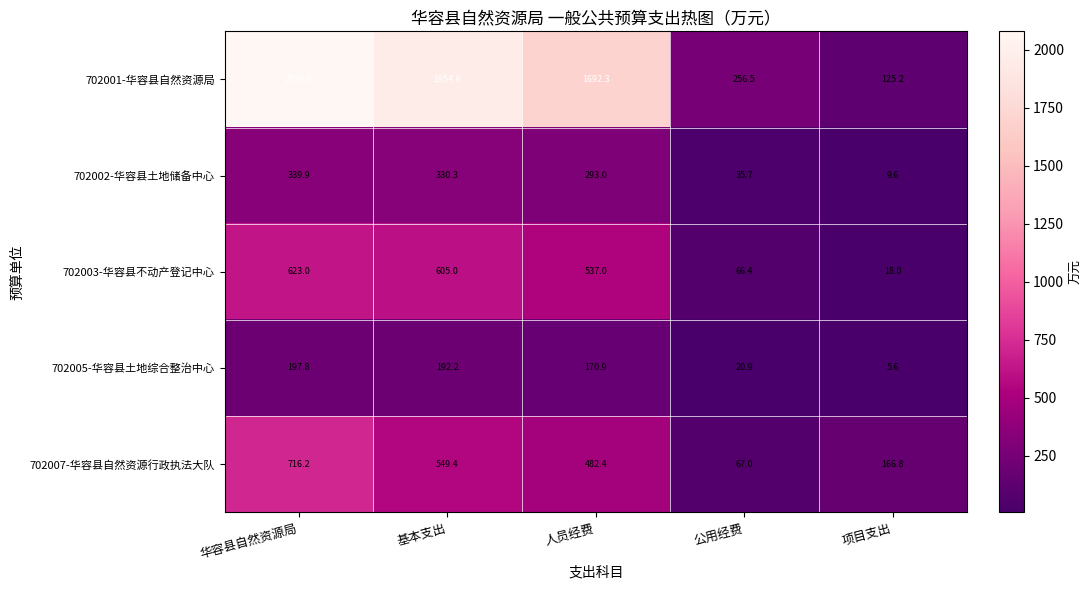

Reading left to right, what are all the values shown in this chart?

702001-华容县自然资源局: 华容县自然资源局=2079.8	基本支出=1954.6	人员经费=1692.3	公用经费=256.5	项目支出=125.2
702002-华容县土地储备中心: 华容县自然资源局=339.9	基本支出=330.3	人员经费=293.0	公用经费=35.7	项目支出=9.6
702003-华容县不动产登记中心: 华容县自然资源局=623.0	基本支出=605.0	人员经费=537.0	公用经费=66.4	项目支出=18.0
702005-华容县土地综合整治中心: 华容县自然资源局=197.8	基本支出=192.2	人员经费=170.9	公用经费=20.9	项目支出=5.6
702007-华容县自然资源行政执法大队: 华容县自然资源局=716.2	基本支出=549.4	人员经费=482.4	公用经费=67.0	项目支出=166.8